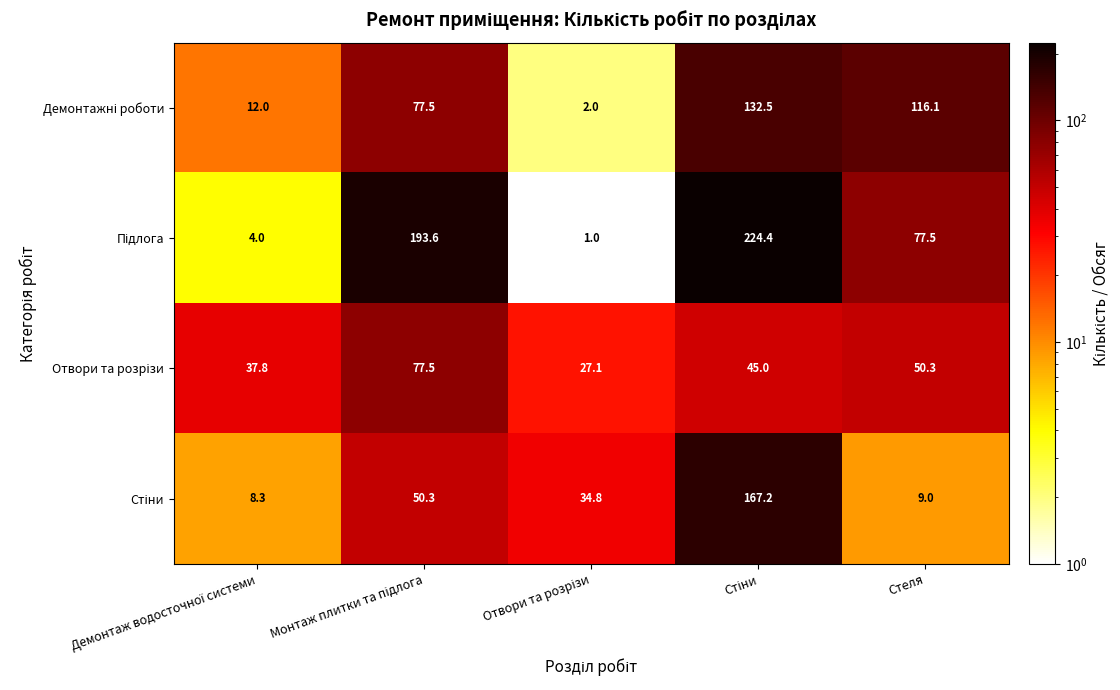

What is the greatest value displayed?

224.4